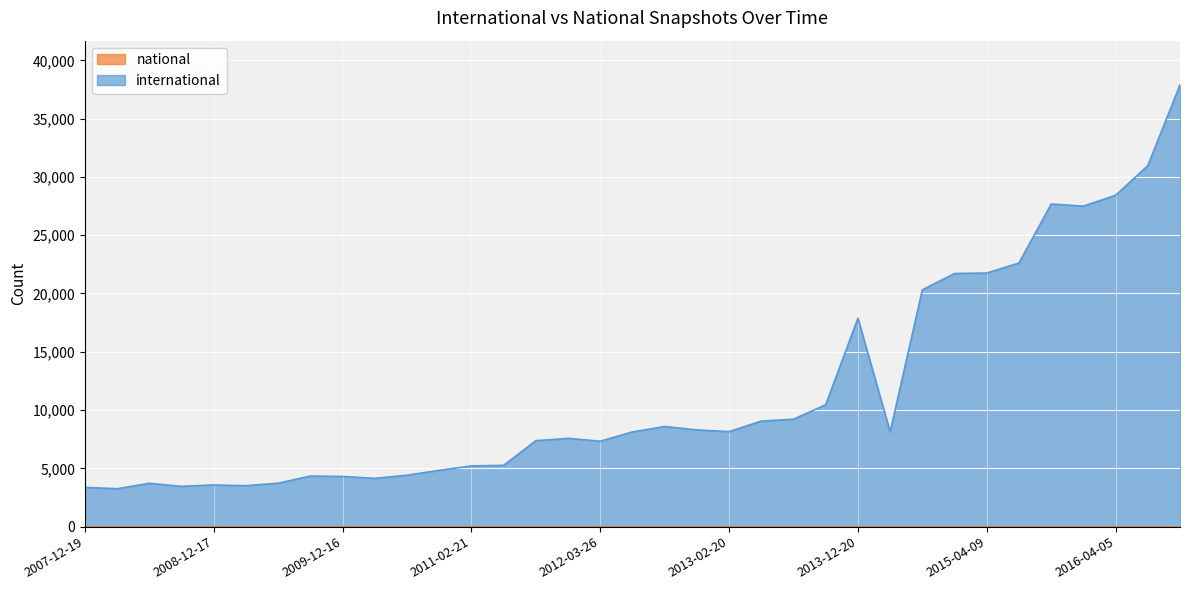

How many points are lower than both their immediate neighbors (excluding endpoints)?

8